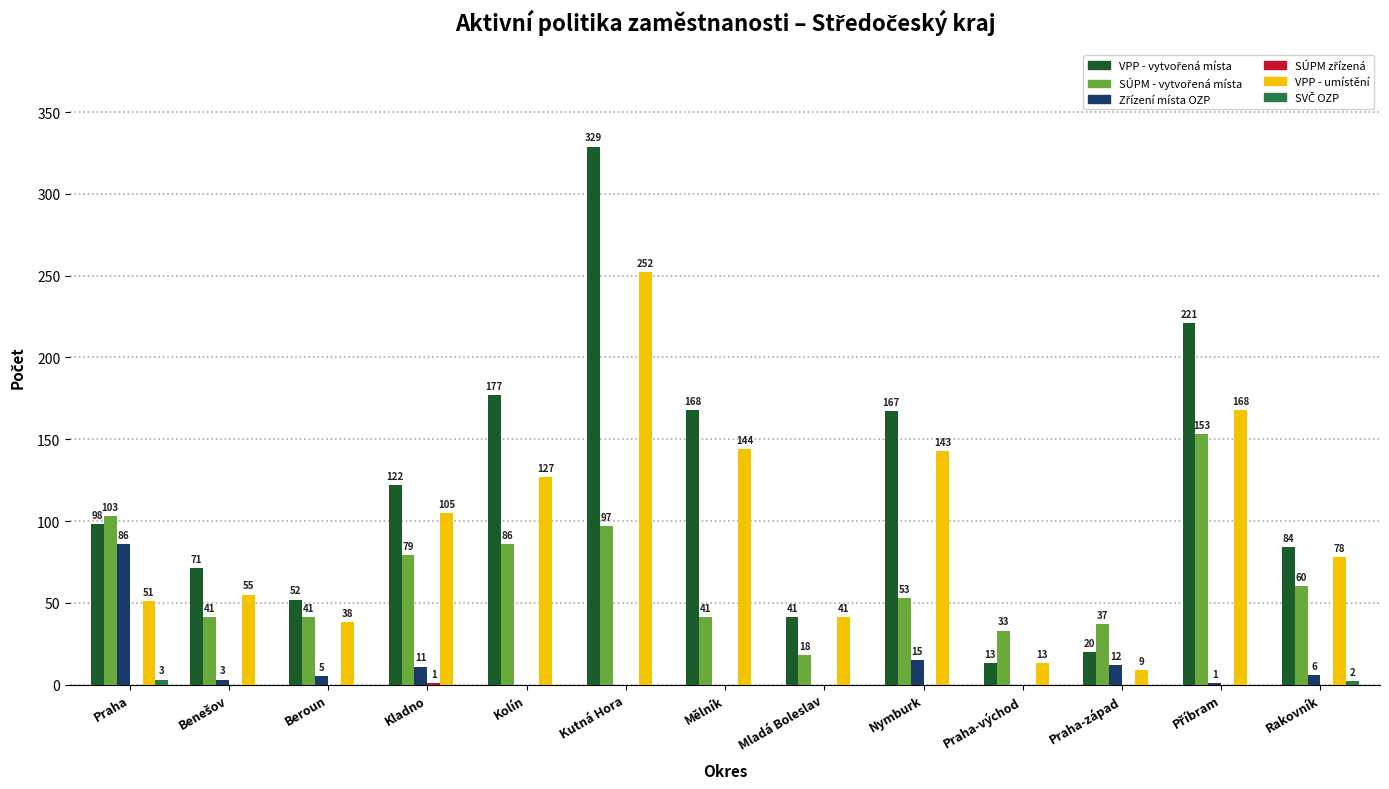

The value of VPP - umístění at Kladno is 163. True or false?

False